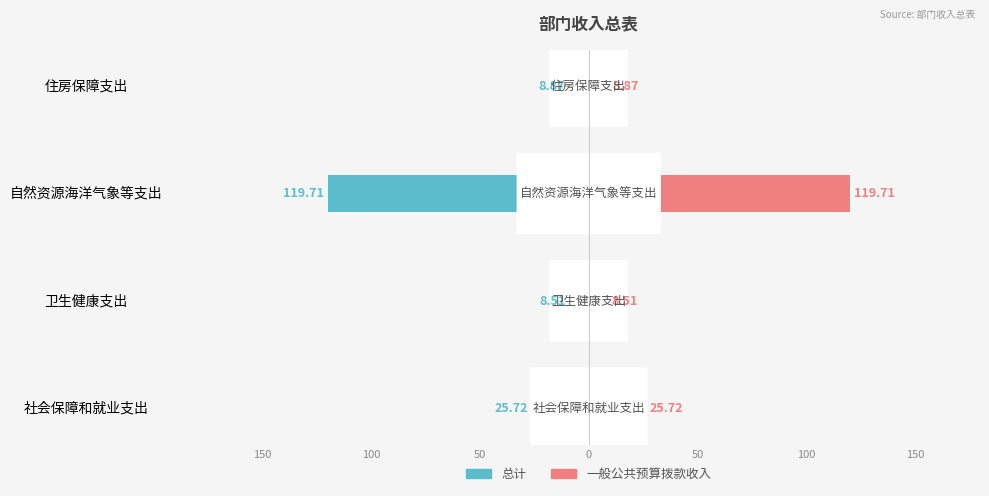

Rank the series at 社会保障和就业支出 from lowest to highest value.

总计, 一般公共预算拨款收入